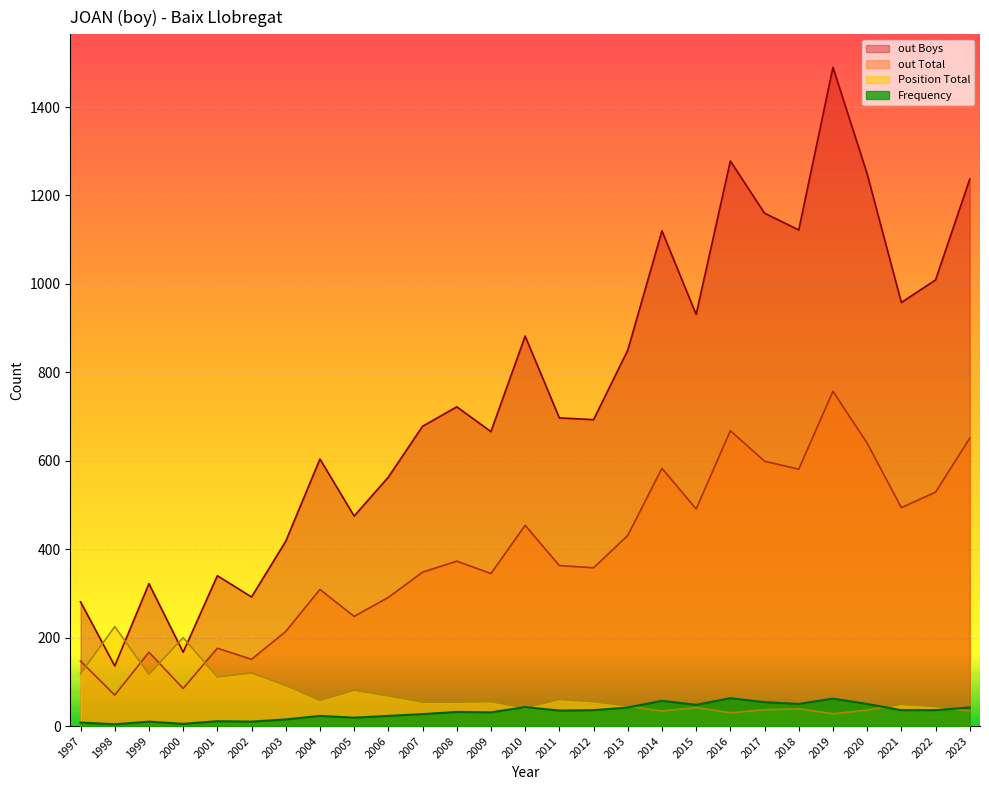

At which label does Frequency reach its peak?

2016